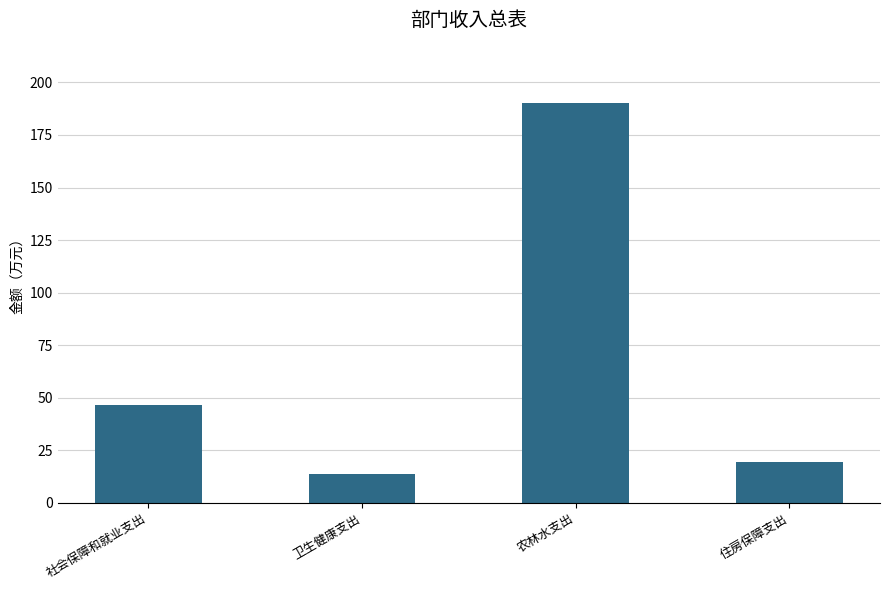

Approximately how many times larger is the value at 住房保障支出 compared to 农林水支出?

0.1